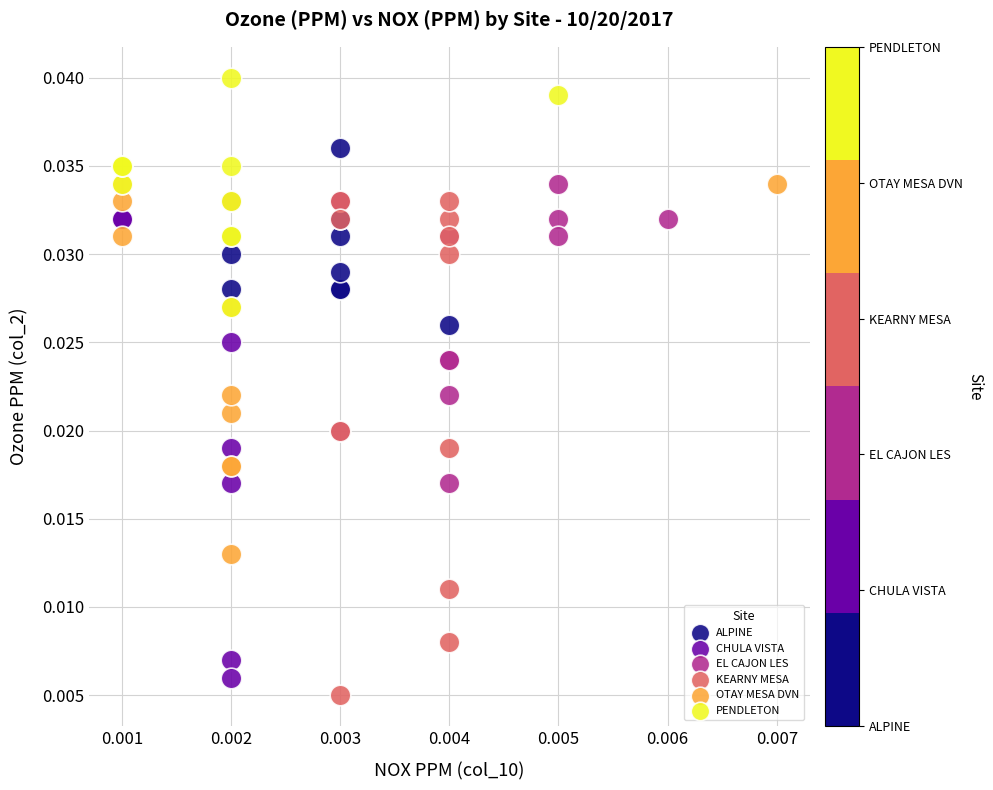

What are all the series names shown in the legend?

ALPINE, CHULA VISTA, EL CAJON LES, KEARNY MESA, OTAY MESA DVN, PENDLETON